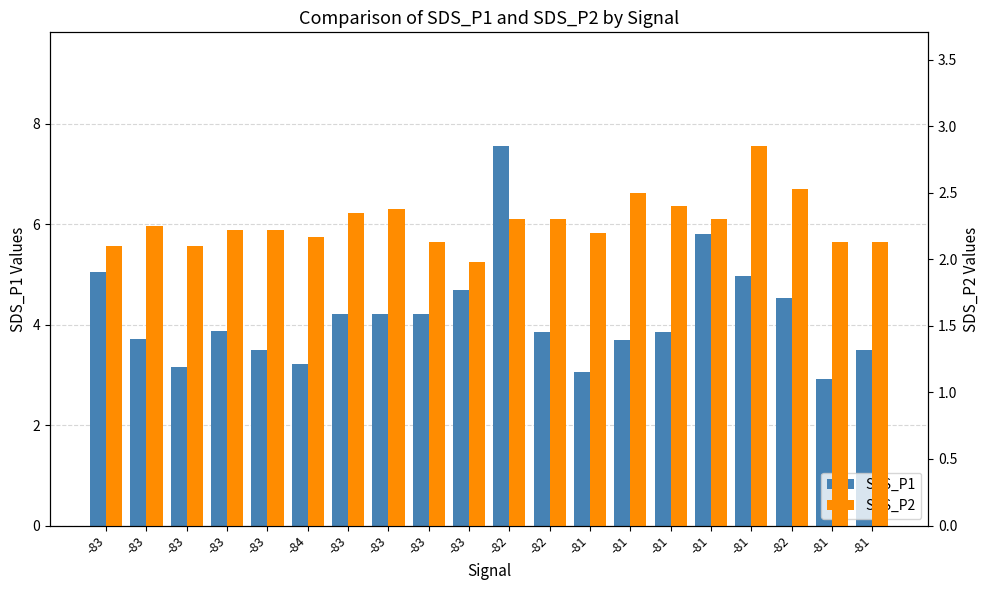

Is it true that SDS_P1 equals 2.4 at -83?

False